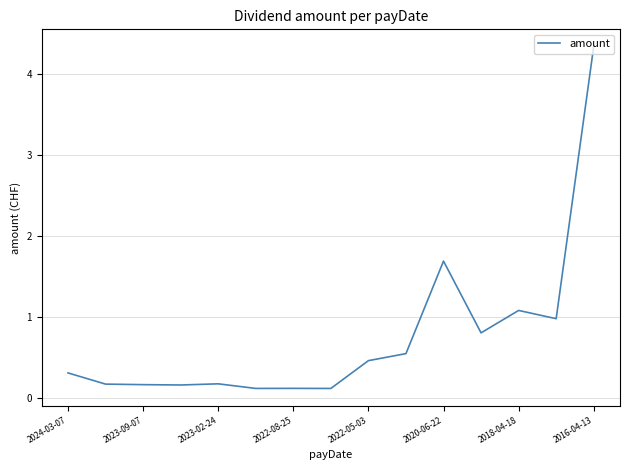

What is the maximum value shown in the chart?

4.3